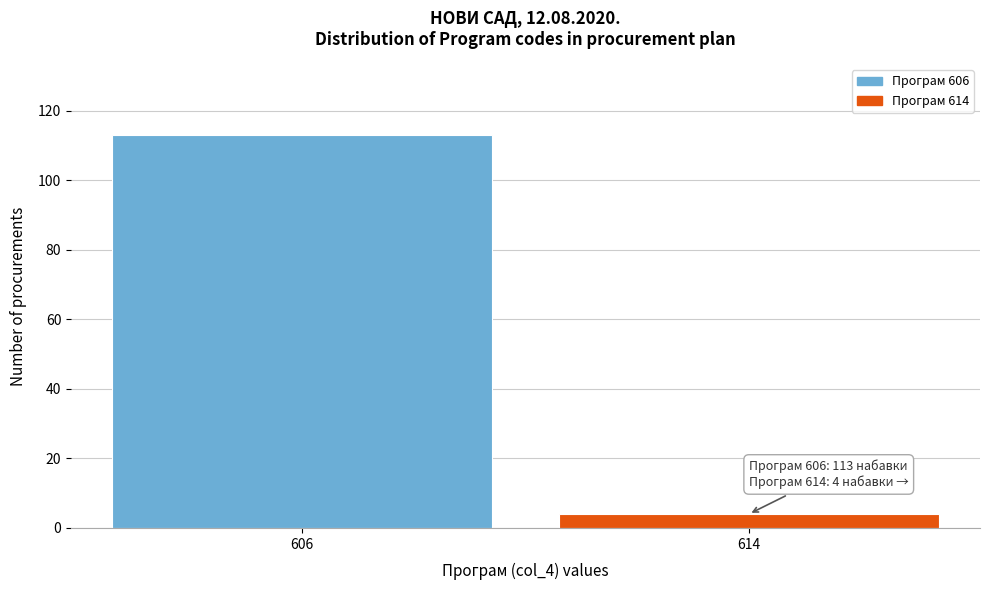

Reading right to left, extract all data points from this chart.

614=4	606=113